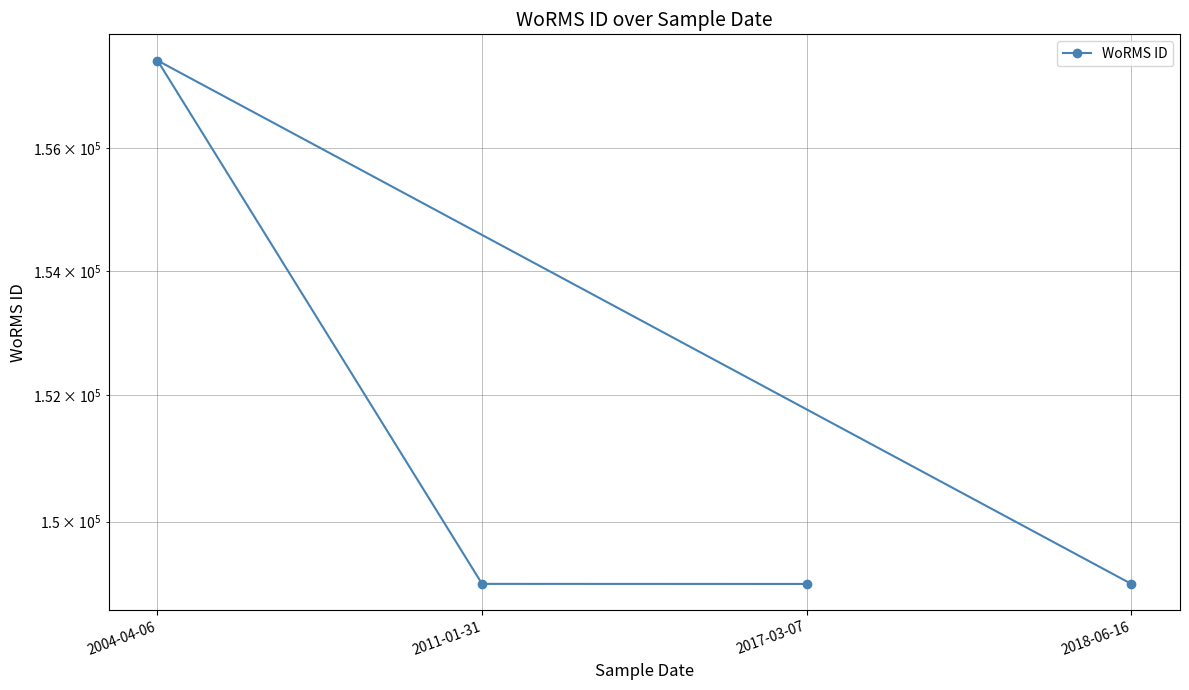

Where does the data first go above 149023?

2004-04-06